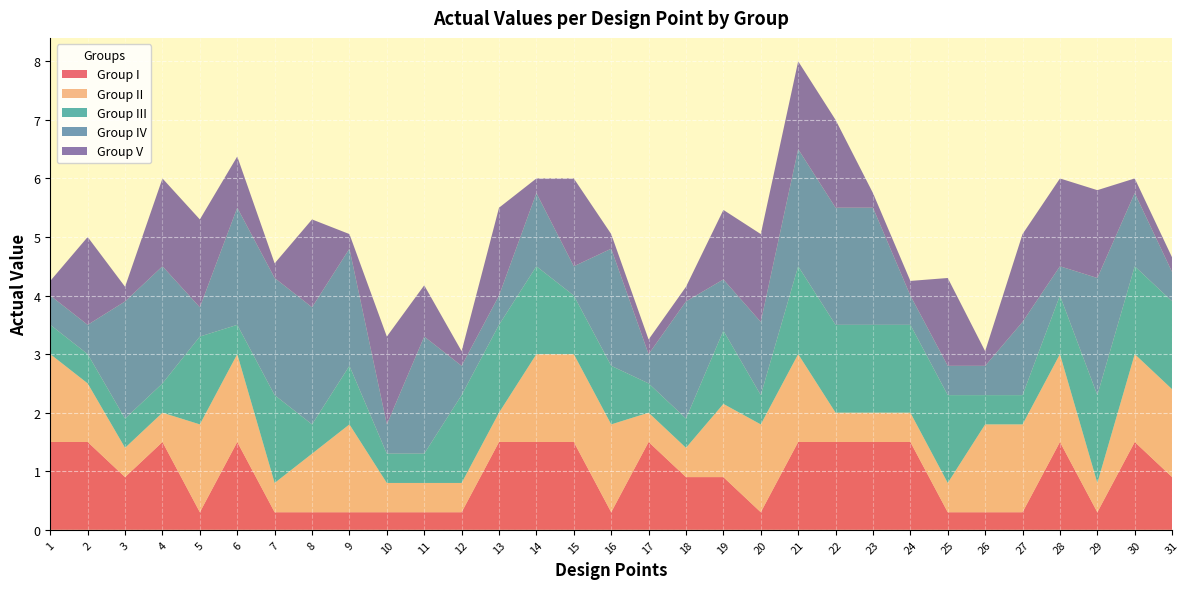

Reading left to right, transcribe all the data shown in this chart.

Group I: 1=1.5	2=1.5	3=0.9	4=1.5	5=0.3	6=1.5	7=0.3	8=0.3	9=0.3	10=0.3	11=0.3	12=0.3	13=1.5	14=1.5	15=1.5	16=0.3	17=1.5	18=0.9	19=0.9	20=0.3	21=1.5	22=1.5	23=1.5	24=1.5	25=0.3	26=0.3	27=0.3	28=1.5	29=0.3	30=1.5	31=0.9
Group II: 1=1.5	2=1.0	3=0.5	4=0.5	5=1.5	6=1.5	7=0.5	8=1.0	9=1.5	10=0.5	11=0.5	12=0.5	13=0.5	14=1.5	15=1.5	16=1.5	17=0.5	18=0.5	19=1.2	20=1.5	21=1.5	22=0.5	23=0.5	24=0.5	25=0.5	26=1.5	27=1.5	28=1.5	29=0.5	30=1.5	31=1.5
Group III: 1=0.5	2=0.5	3=0.5	4=0.5	5=1.5	6=0.5	7=1.5	8=0.5	9=1.0	10=0.5	11=0.5	12=1.5	13=1.5	14=1.5	15=1.0	16=1.0	17=0.5	18=0.5	19=1.2	20=0.5	21=1.5	22=1.5	23=1.5	24=1.5	25=1.5	26=0.5	27=0.5	28=1.0	29=1.5	30=1.5	31=1.5
Group IV: 1=0.5	2=0.5	3=2.0	4=2.0	5=0.5	6=2.0	7=2.0	8=2.0	9=2.0	10=0.5	11=2.0	12=0.5	13=0.5	14=1.2	15=0.5	16=2.0	17=0.5	18=2.0	19=0.9	20=1.2	21=2.0	22=2.0	23=2.0	24=0.5	25=0.5	26=0.5	27=1.2	28=0.5	29=2.0	30=1.2	31=0.5
Group V: 1=0.2	2=1.5	3=0.2	4=1.5	5=1.5	6=0.9	7=0.2	8=1.5	9=0.2	10=1.5	11=0.9	12=0.2	13=1.5	14=0.2	15=1.5	16=0.2	17=0.2	18=0.2	19=1.2	20=1.5	21=1.5	22=1.5	23=0.2	24=0.2	25=1.5	26=0.2	27=1.5	28=1.5	29=1.5	30=0.2	31=0.2